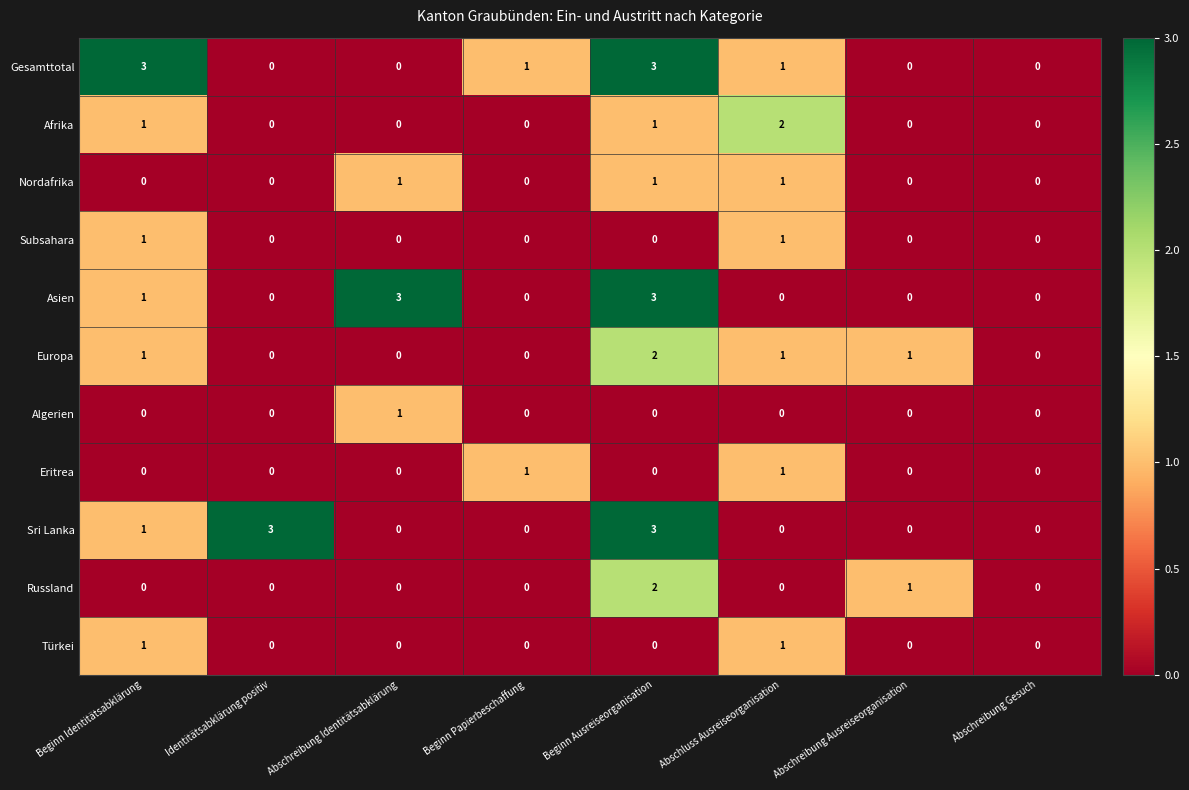

The Europa series shows 1 at Abschreibung Identitätsabklärung. True or false?

False